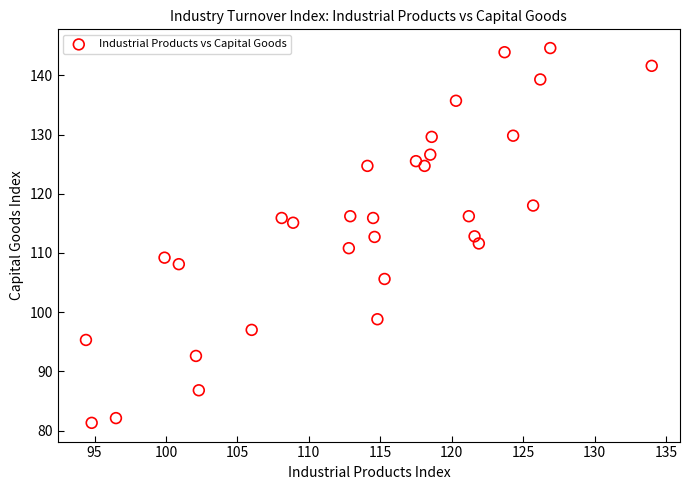

What is the range of Y values (max minus min)?

63.3